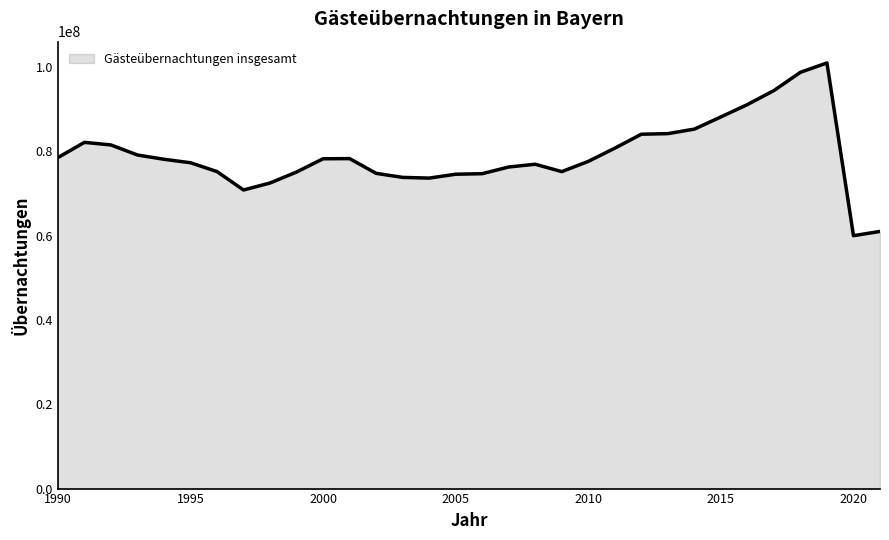

What is the maximum value shown in the chart?

100911480